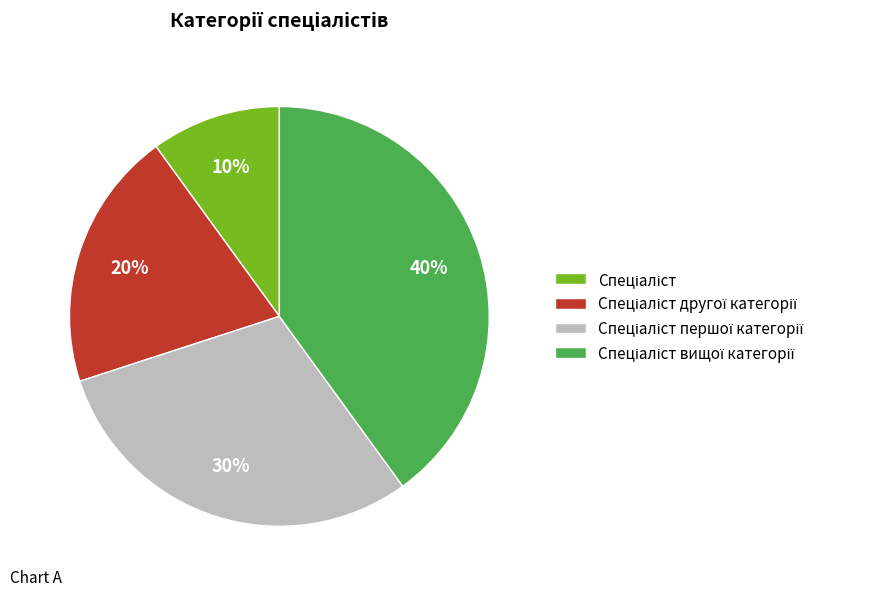

To the nearest percent, what is the difference between the largest and smallest slice percentages?

30%